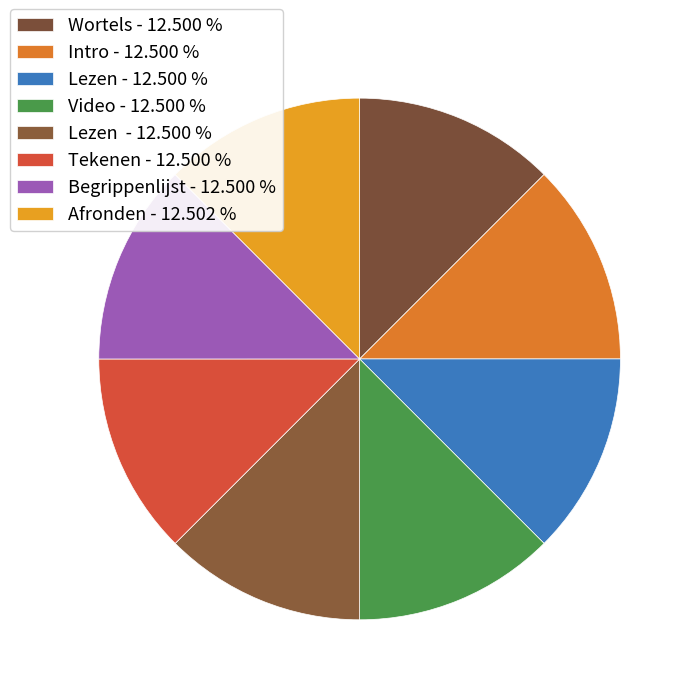

How many slices are in this pie chart?

8